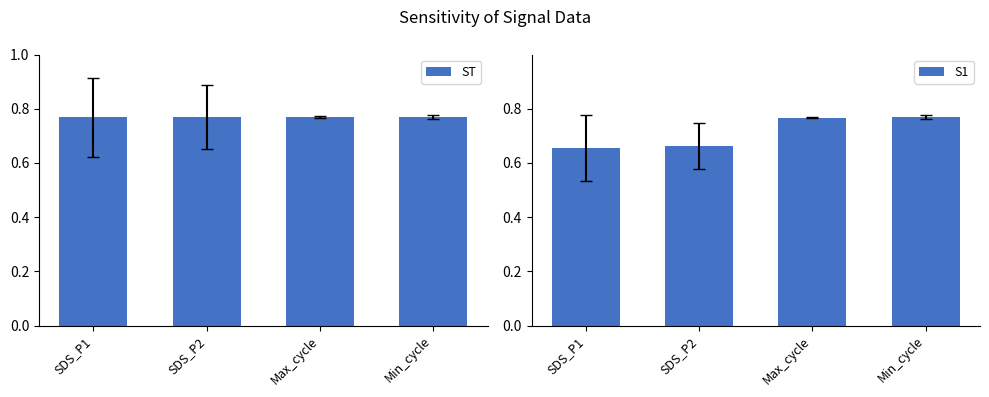

What are all the series names shown in the legend?

ST, S1